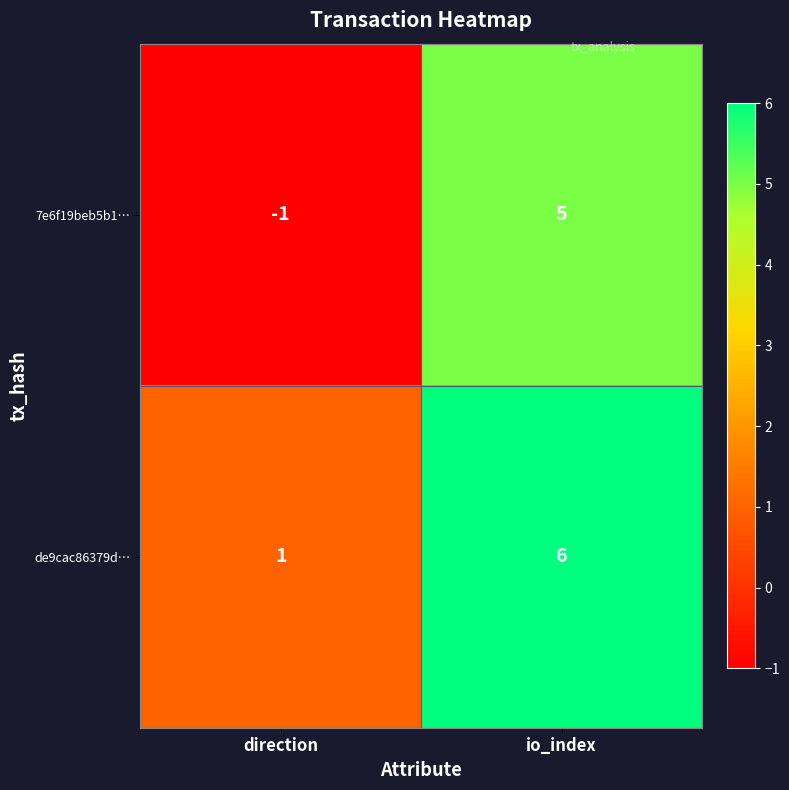

Reading right to left, list all the values displayed in this chart.

7e6f19beb5b1…: io_index=5	direction=-1
de9cac86379d…: io_index=6	direction=1